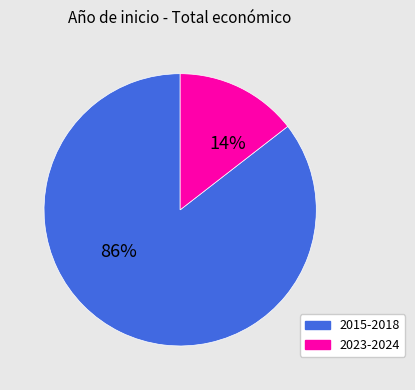

Is there any slice that represents more than half of the pie?

Yes